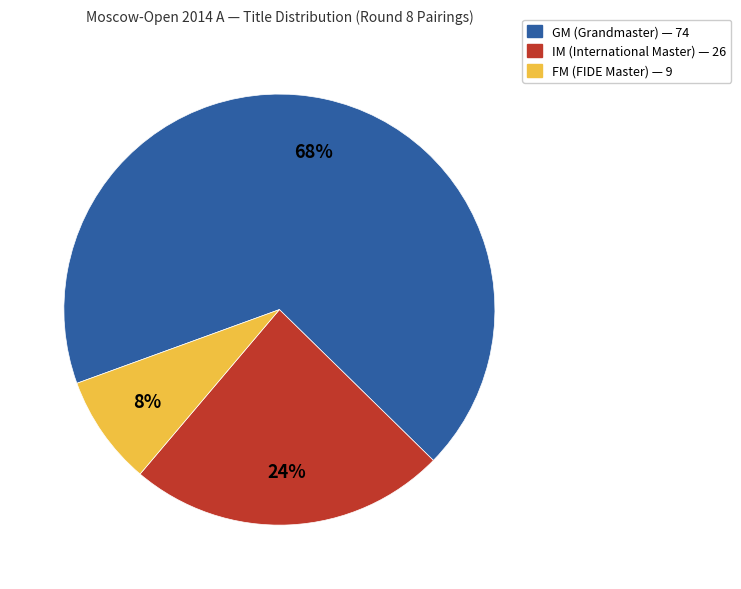

How many slices are in this pie chart?

3